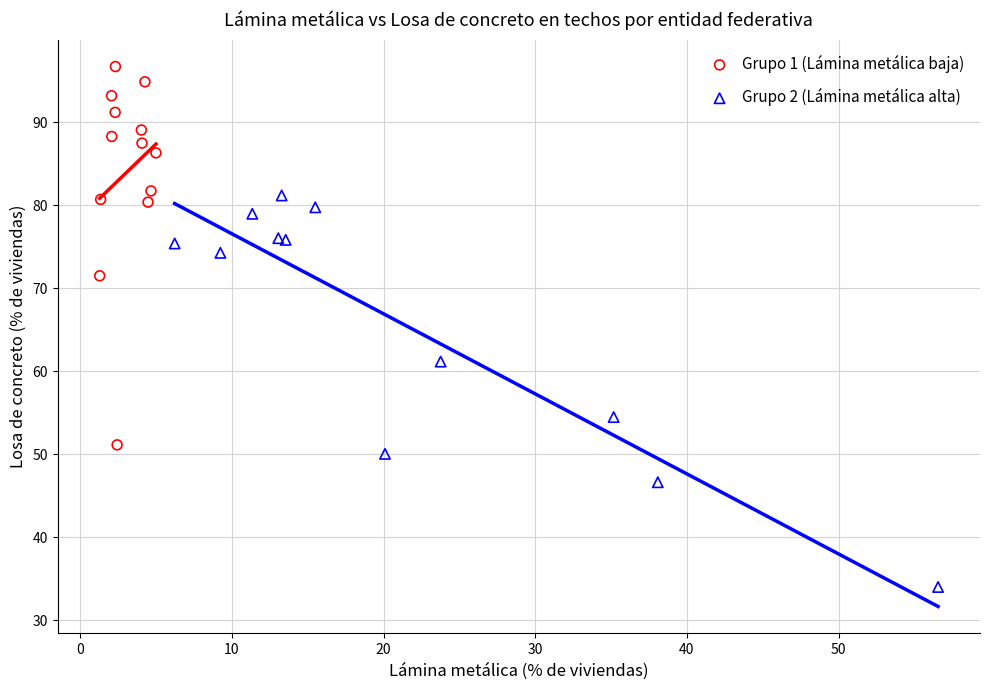

Which series reaches the maximum Y coordinate?

Grupo 1 (Lámina metálica baja)